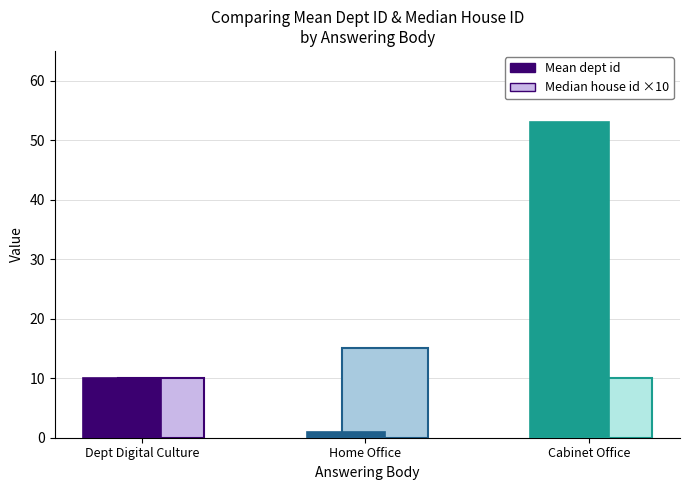

Reading right to left, what are all the values shown in this chart?

Mean dept id: Cabinet Office=53.0	Home Office=1.0	Dept for Digital, Culture, Media & Sport=10.0
Median house id: Cabinet Office=1.0	Home Office=1.5	Dept for Digital, Culture, Media & Sport=1.0